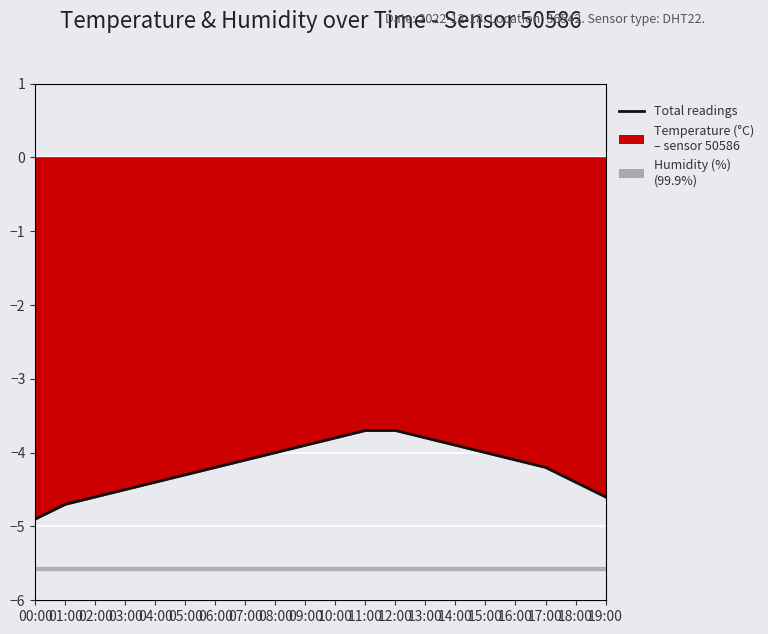

Where is the data nearest to the value -4?

08:00